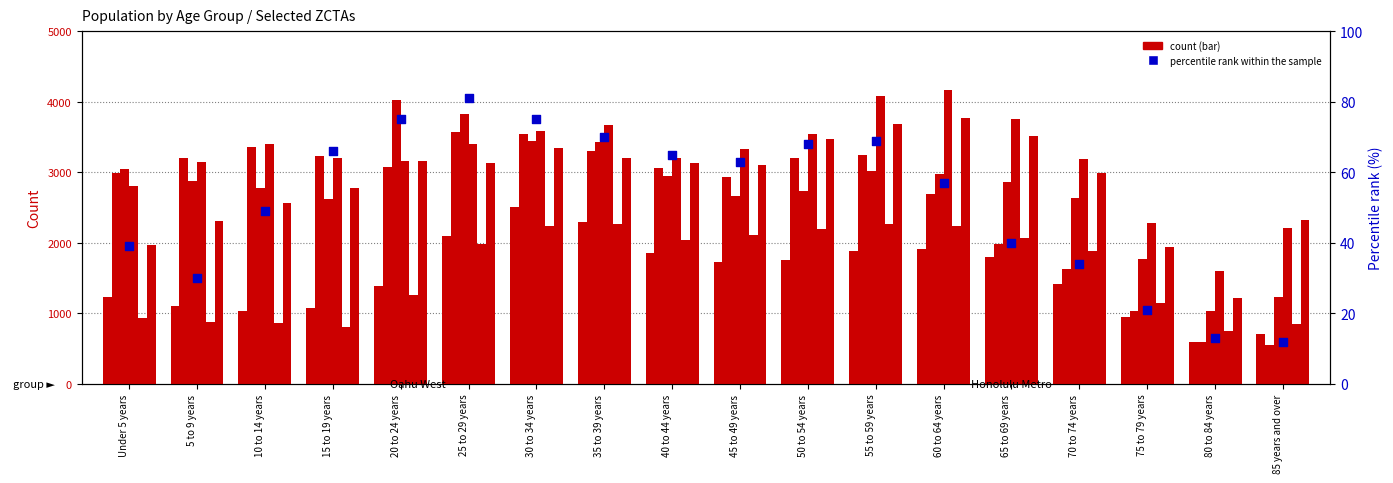

Which series contains the highest Y value?

ZCTA5 96813